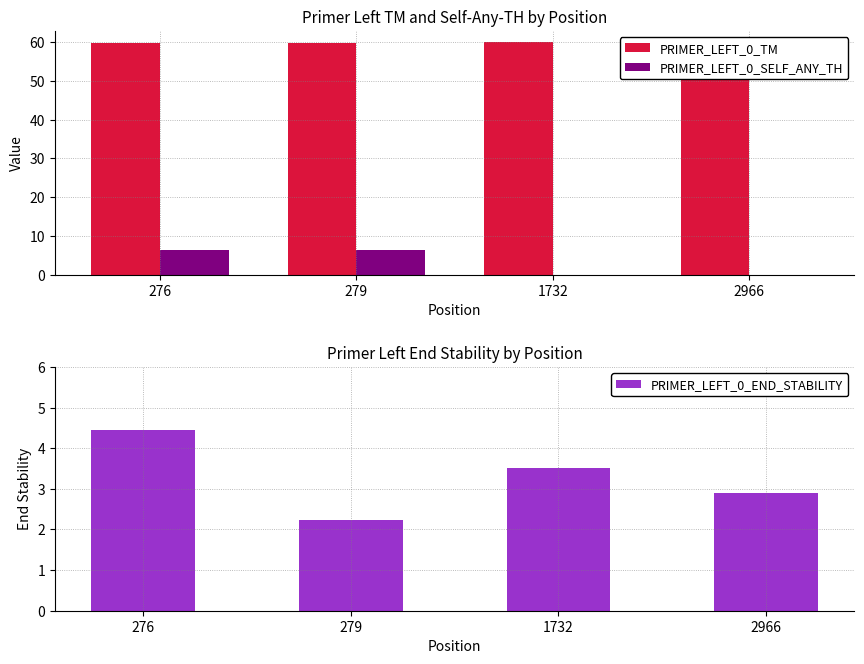

Reading left to right, extract all data points from this chart.

PRIMER_LEFT_0_TM: 276=60.0	279=60.0	1732=60.0	2966=60.0
PRIMER_LEFT_0_SELF_ANY_TH: 276=6.3	279=6.3	1732=0.0	2966=0.0
PRIMER_LEFT_0_END_STABILITY: 276=4.5	279=2.2	1732=3.5	2966=2.9